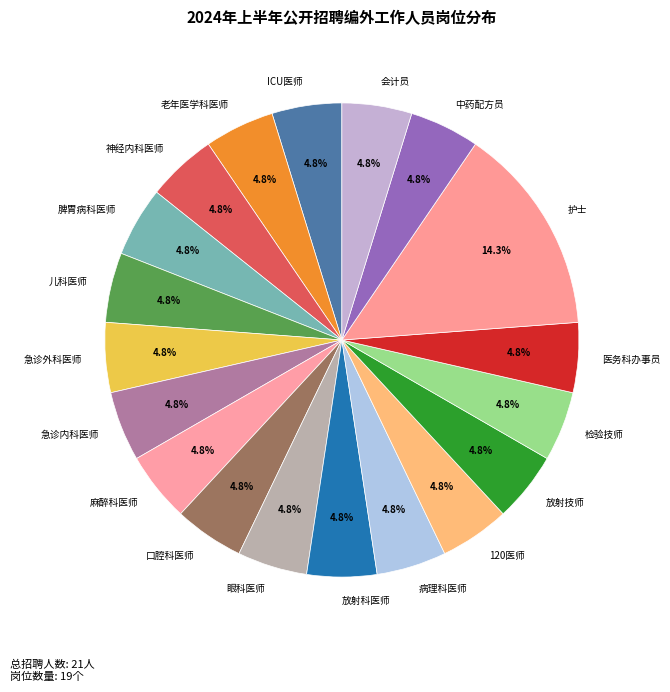

Is the sum of 脾胃病科医师 and 病理科医师 greater than half?

No